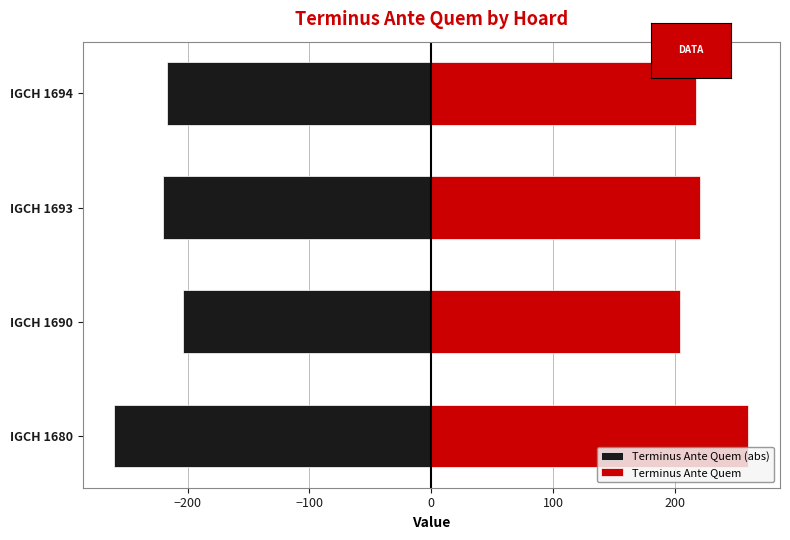

How many bars are there in total?

8